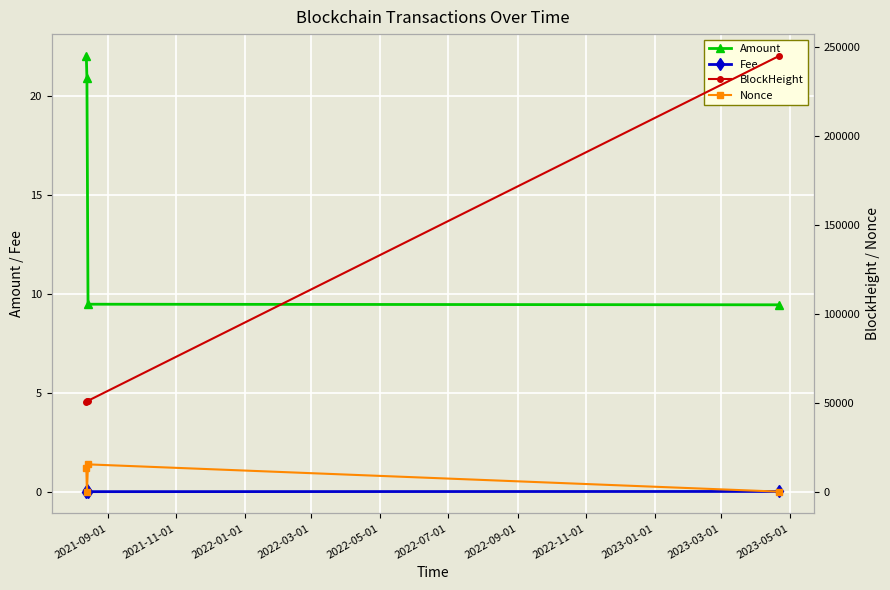

How many lines are shown in the chart?

4